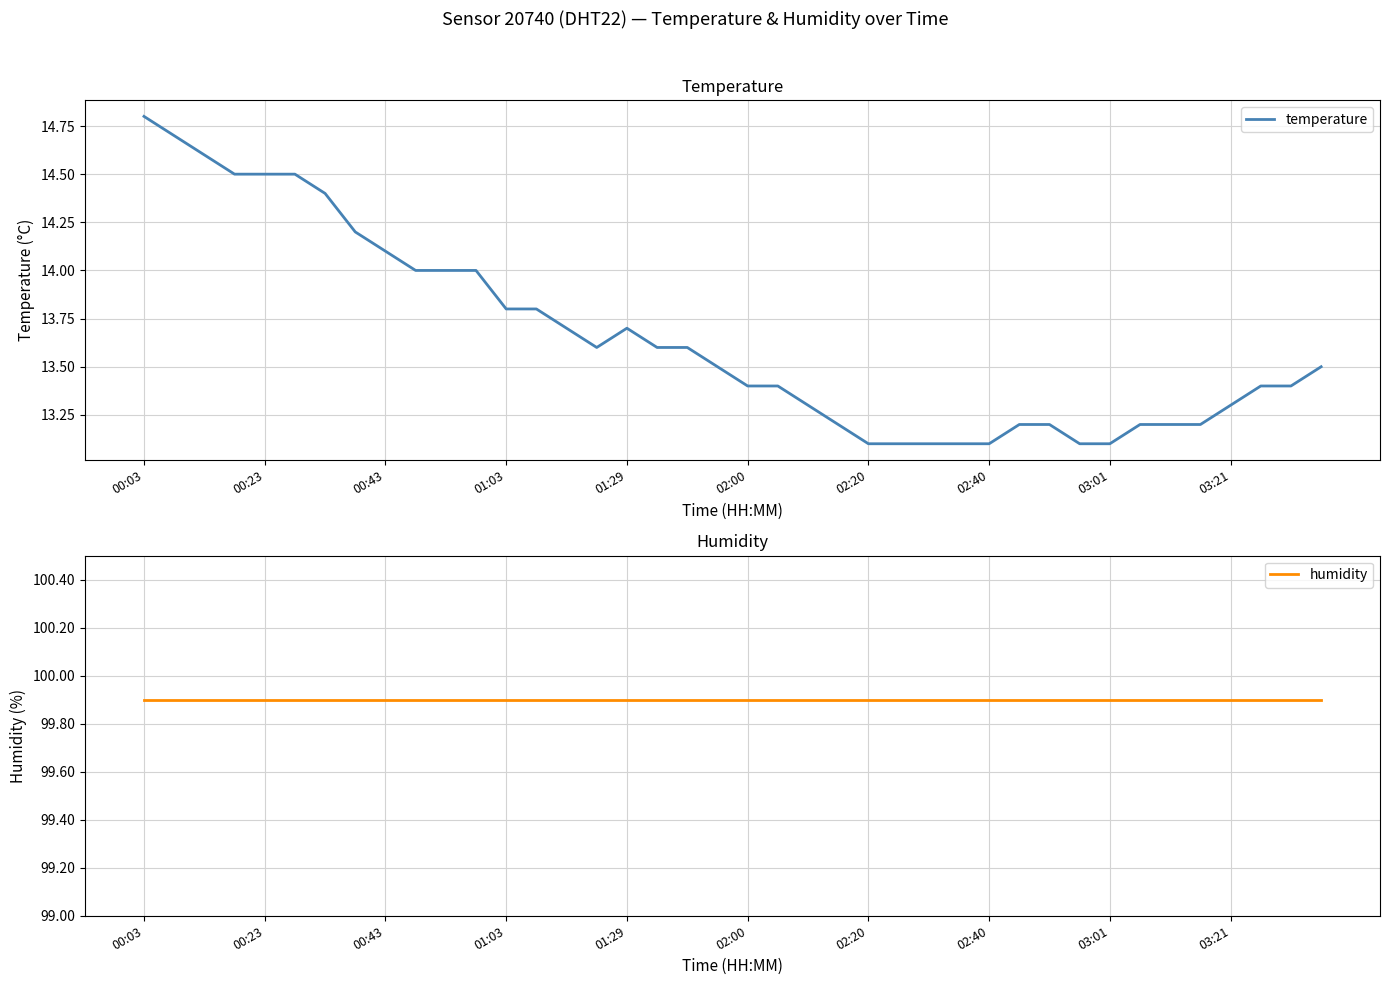

Reading left to right, what are all the values shown in this chart?

temperature: 14.8	14.7	14.6	14.5	14.5	14.5	14.4	14.2	14.1	14.0	14.0	14.0	13.8	13.8	13.7	13.6	13.7	13.6	13.6	13.5	13.4	13.4	13.3	13.2	13.1	13.1	13.1	13.1	13.1	13.2	13.2	13.1	13.1	13.2	13.2	13.2	13.3	13.4	13.4	13.5
humidity: 99.9	99.9	99.9	99.9	99.9	99.9	99.9	99.9	99.9	99.9	99.9	99.9	99.9	99.9	99.9	99.9	99.9	99.9	99.9	99.9	99.9	99.9	99.9	99.9	99.9	99.9	99.9	99.9	99.9	99.9	99.9	99.9	99.9	99.9	99.9	99.9	99.9	99.9	99.9	99.9